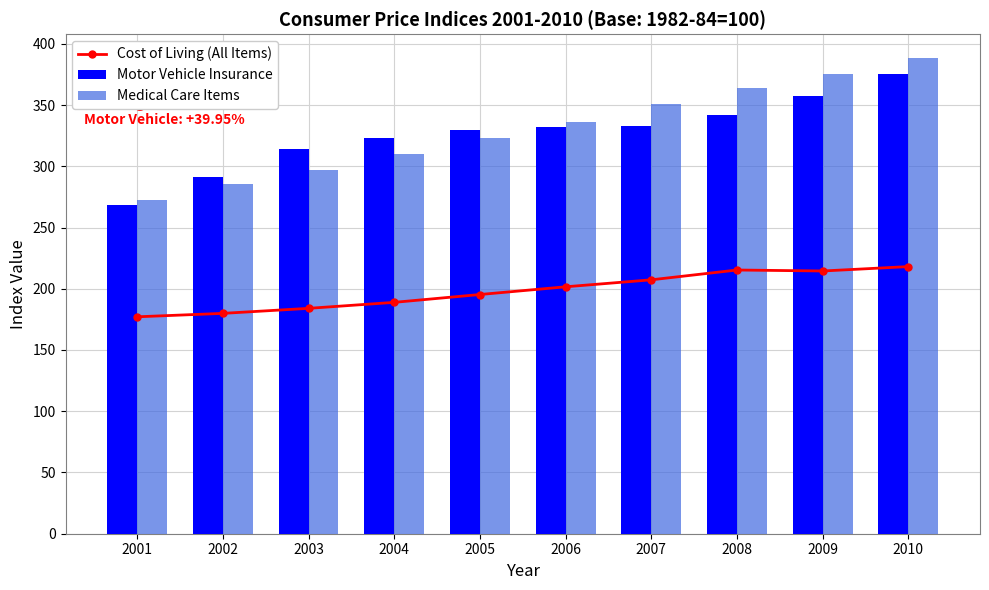

Reading left to right, transcribe all the data shown in this chart.

Cost of Living (All Items): 2001=177.1	2002=179.9	2003=184.0	2004=188.9	2005=195.3	2006=201.6	2007=207.3	2008=215.3	2009=214.5	2010=218.1
Motor Vehicle Insurance: 2001=268.1	2002=291.6	2003=314.4	2004=323.2	2005=329.9	2006=331.8	2007=333.1	2008=341.5	2009=357.0	2010=375.2
Medical Care Items: 2001=272.8	2002=285.6	2003=297.1	2004=310.1	2005=323.2	2006=336.2	2007=351.1	2008=364.1	2009=375.6	2010=388.4